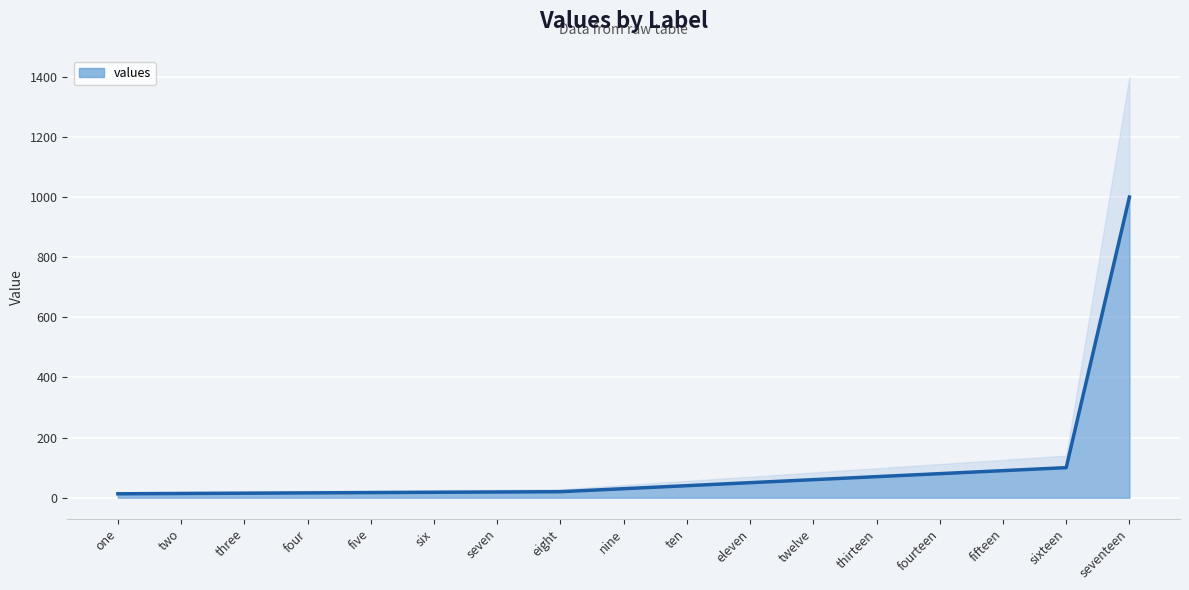

Which has a higher value, ten or eleven?

eleven